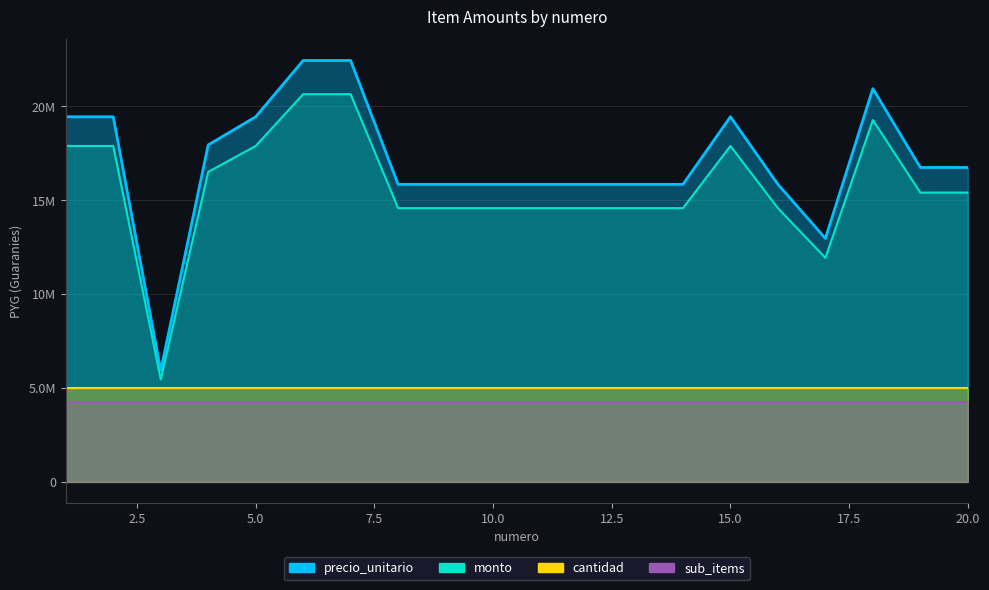

Reading right to left, transcribe all the data shown in this chart.

precio_unitario: 16747400	16747400	20947400	12967400	15847400	19447400	15847400	15847400	15847400	15847400	15847400	15847400	15847400	22447400	22447400	19447400	17947400	5930400	19447400	19447400
monto: 15407608	15407608	19271608	11930008	14579608	17891608	14579608	14579608	14579608	14579608	14579608	14579608	14579608	20651608	20651608	17891608	16511608	5455968	17891608	17891608